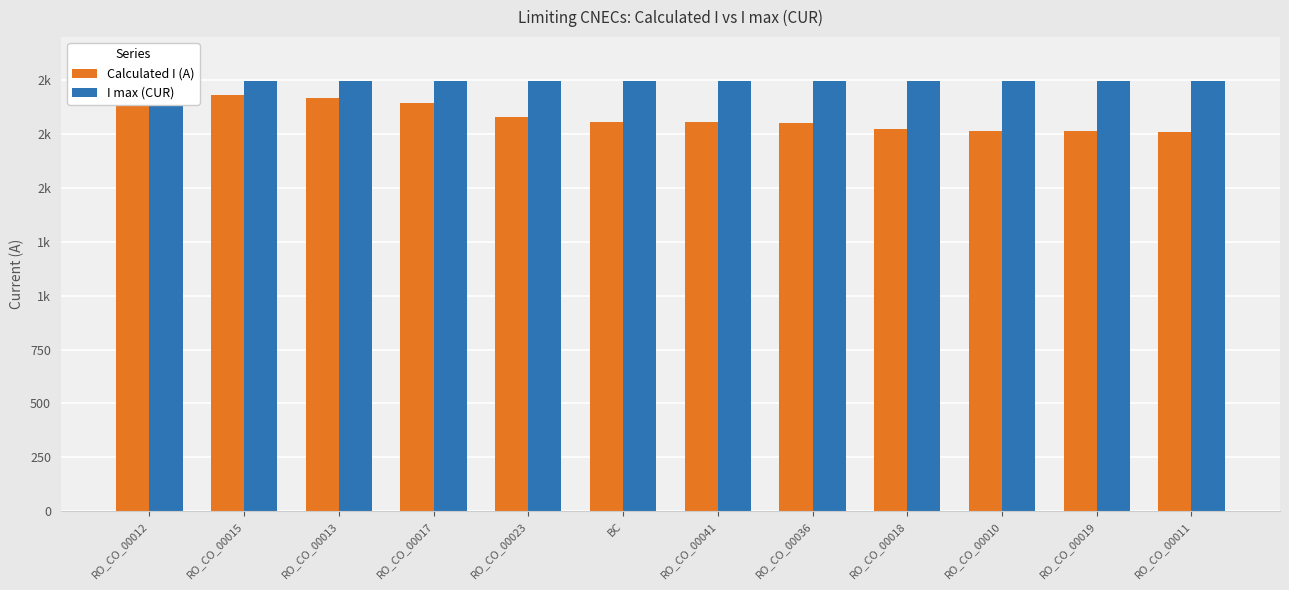

Which has a higher value, RO_CO_00013 or RO_CO_00041?

RO_CO_00013